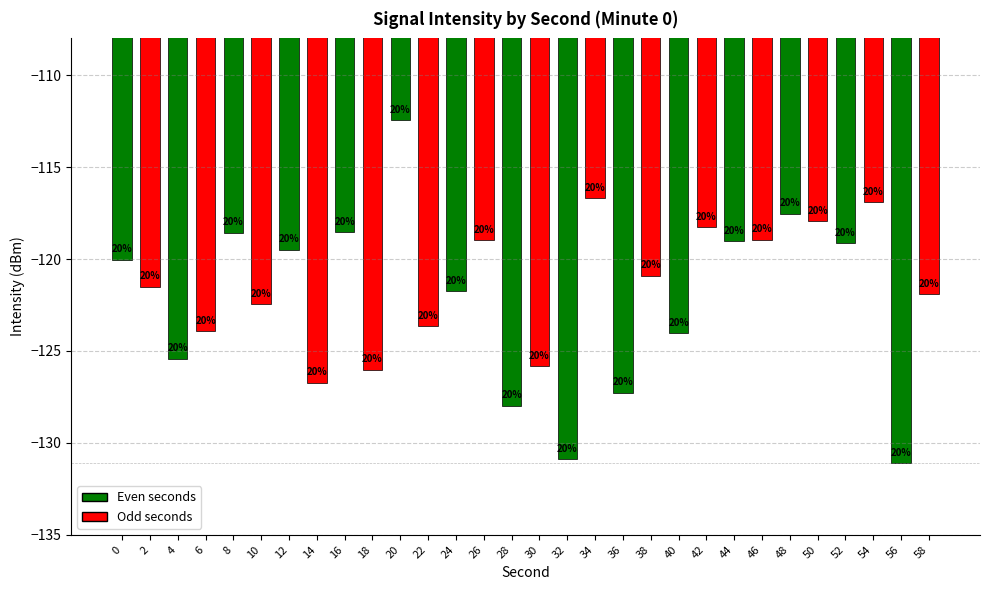

What is the smallest value displayed?

-131.1